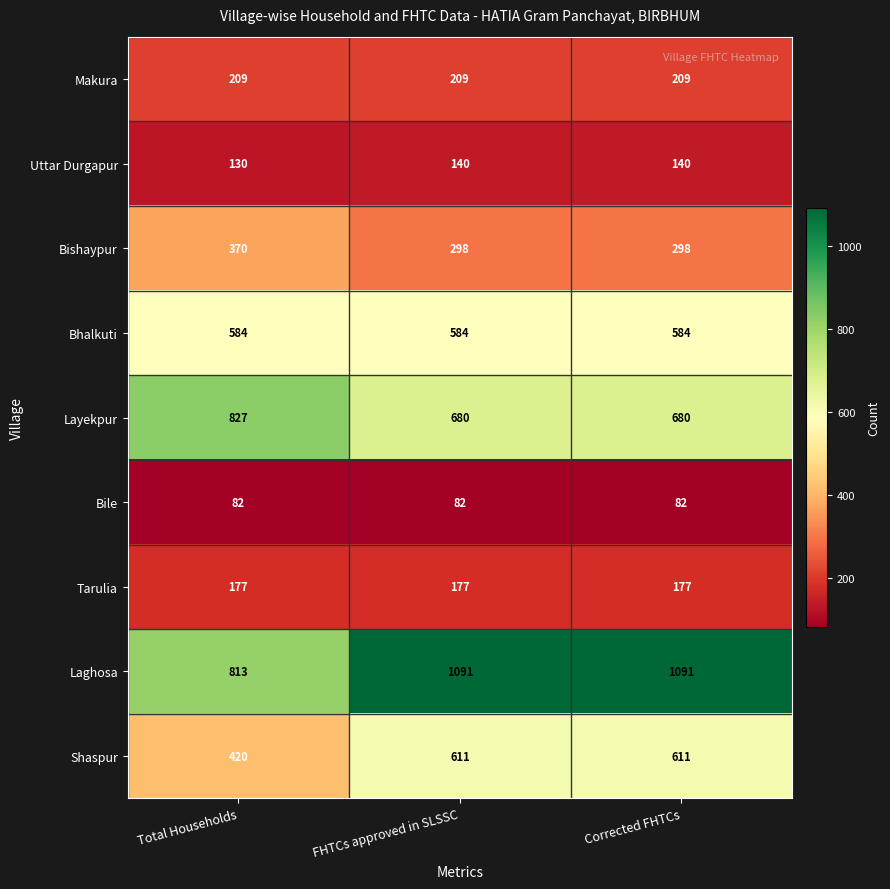

Reading left to right, transcribe all the data shown in this chart.

Makura: Total Households=209	FHTCs approved in SLSSC=209	Corrected FHTCs=209
Uttar Durgapur: Total Households=130	FHTCs approved in SLSSC=140	Corrected FHTCs=140
Bishaypur: Total Households=370	FHTCs approved in SLSSC=298	Corrected FHTCs=298
Bhalkuti: Total Households=584	FHTCs approved in SLSSC=584	Corrected FHTCs=584
Layekpur: Total Households=827	FHTCs approved in SLSSC=680	Corrected FHTCs=680
Bile: Total Households=82	FHTCs approved in SLSSC=82	Corrected FHTCs=82
Tarulia: Total Households=177	FHTCs approved in SLSSC=177	Corrected FHTCs=177
Laghosa: Total Households=813	FHTCs approved in SLSSC=1091	Corrected FHTCs=1091
Shaspur: Total Households=420	FHTCs approved in SLSSC=611	Corrected FHTCs=611